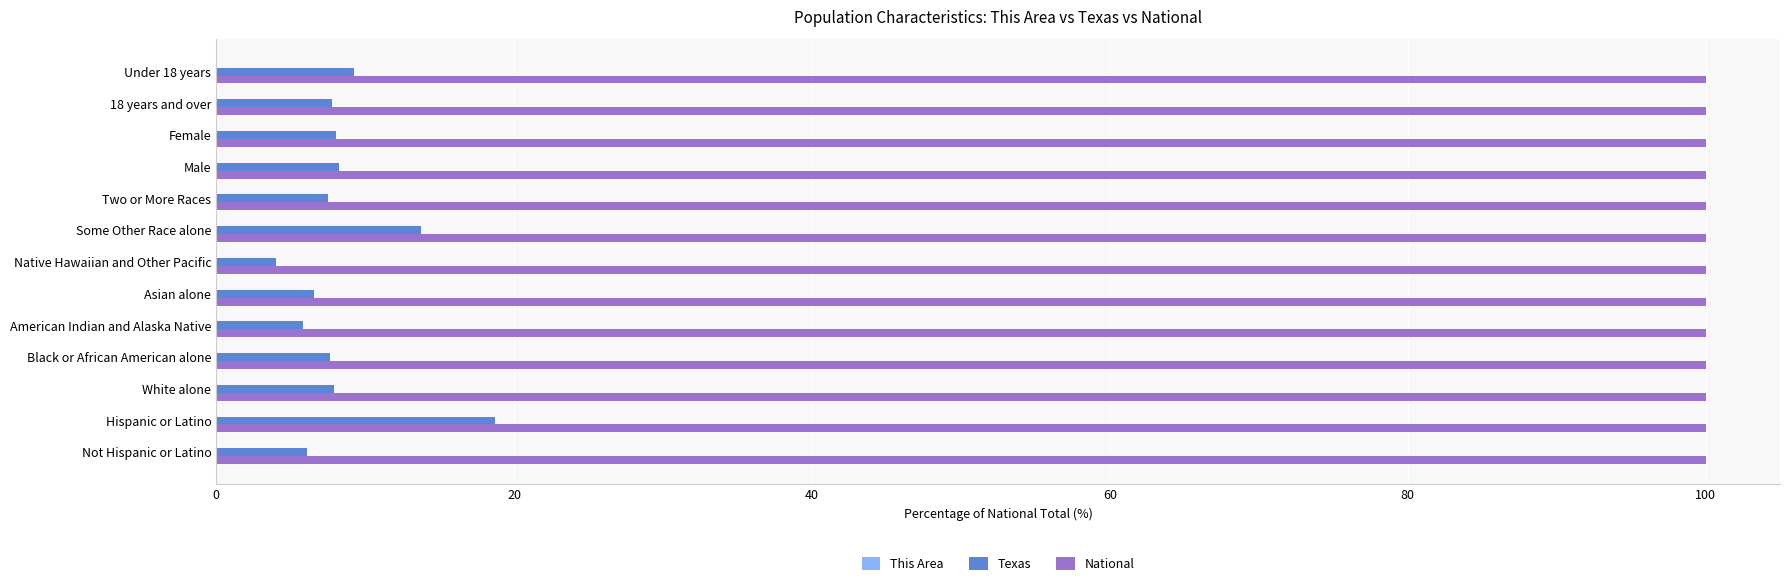

At which category is the sum across all series the highest?

Hispanic or Latino